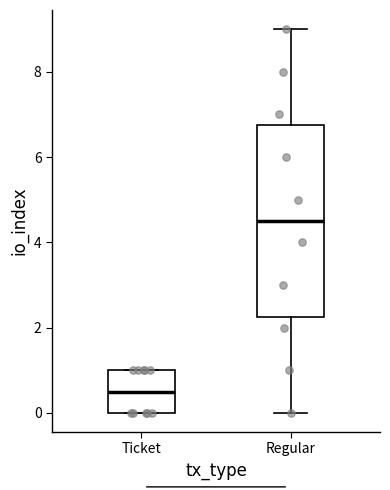

Where is the lower edge of the box for Ticket on the y-axis? The values are not printed on the chart, so give them approximately, as read against the axis.

0.0